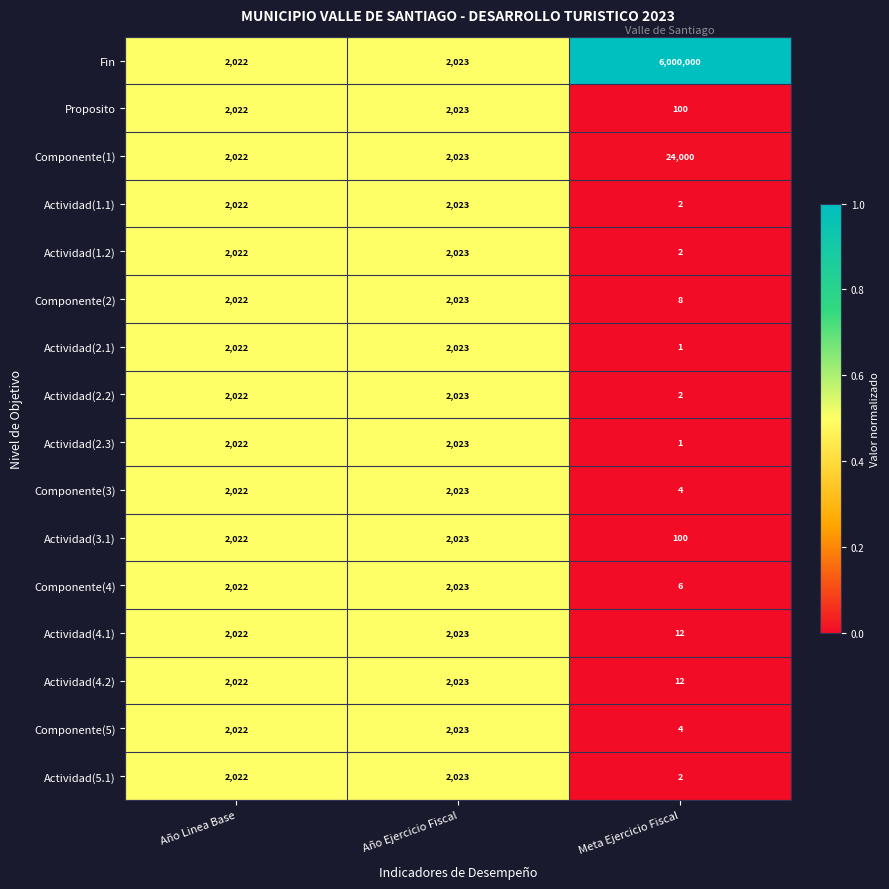

What is the average value of the Componente(4) series?

1350